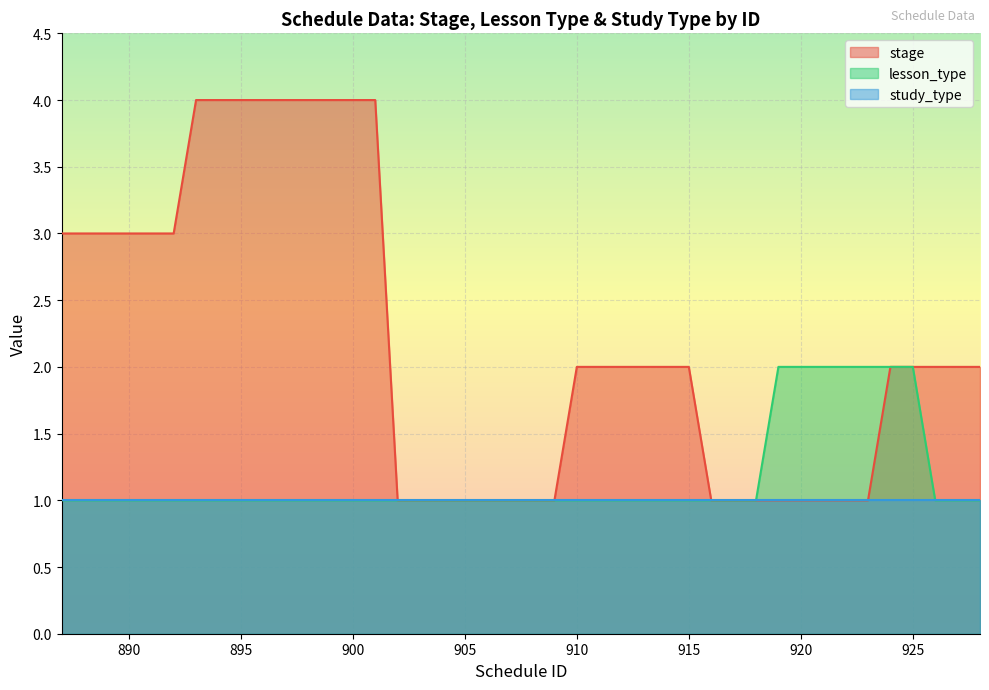

At which label is lesson_type closest to 1?

928